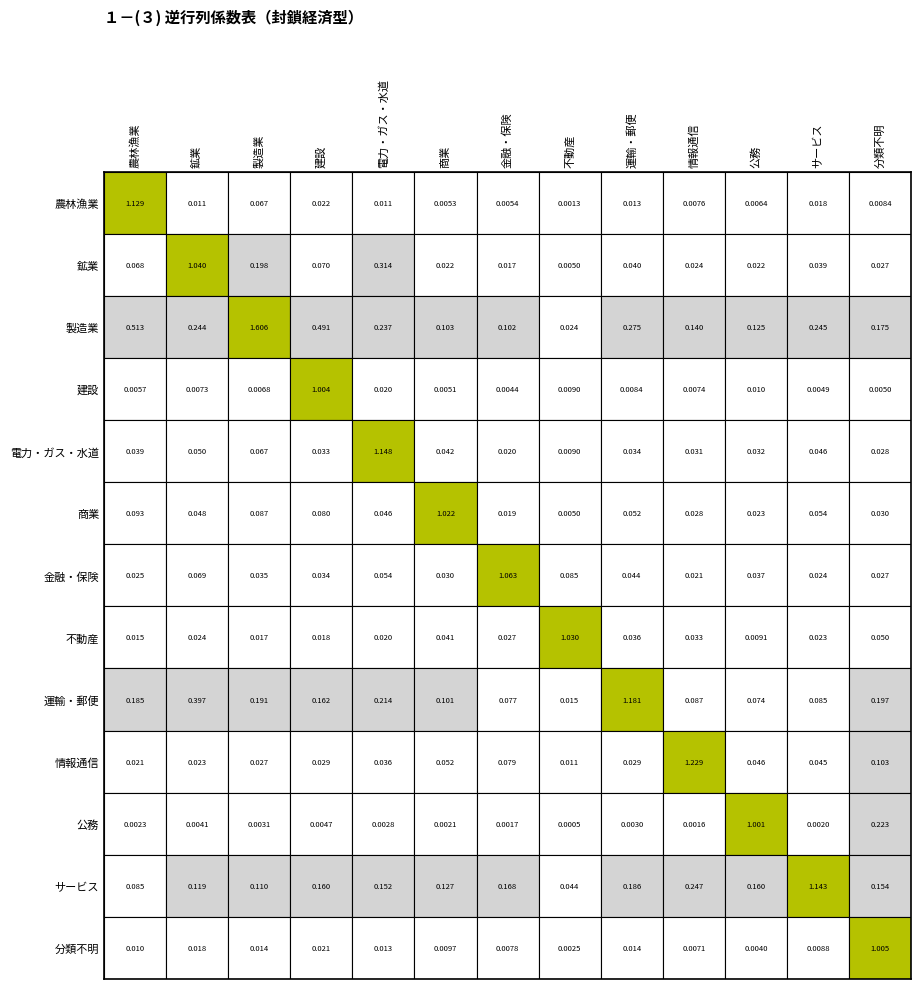

Is the value of 金融・保険 at 農林漁業 greater than the value of 電力・ガス・水道 at 運輸・郵便?

No